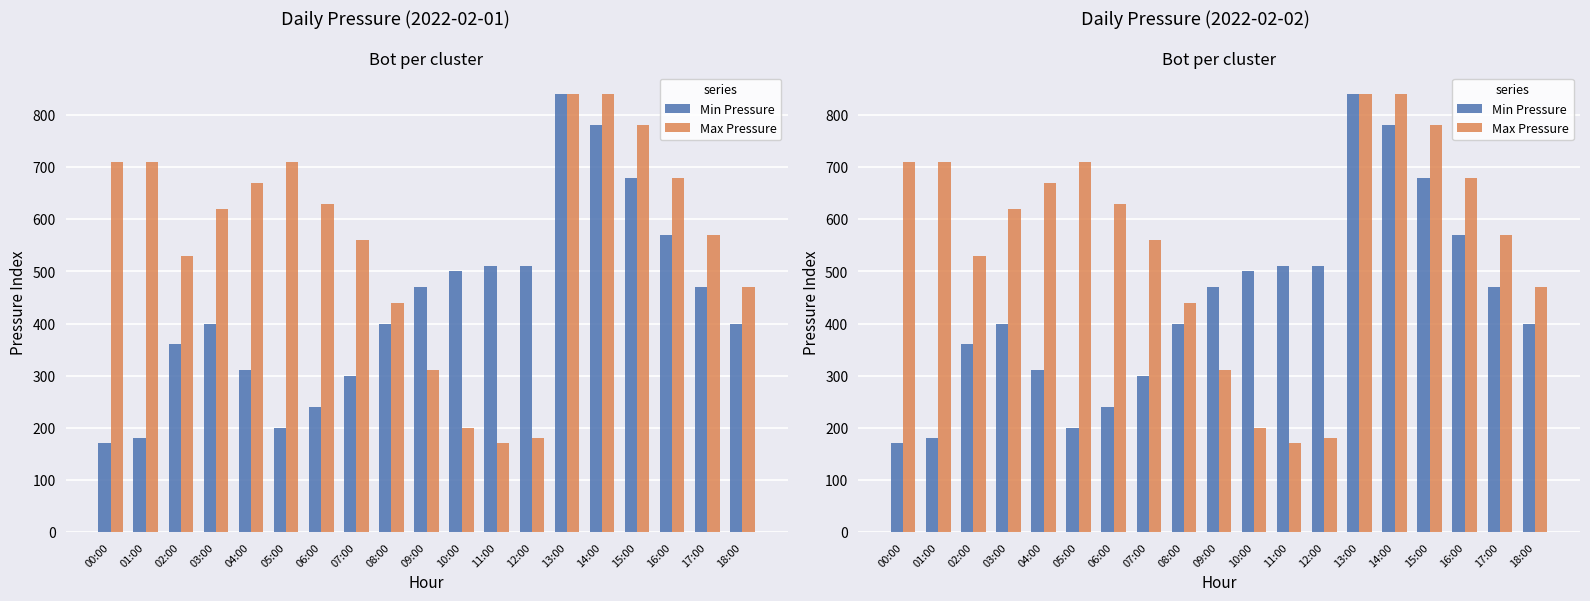

At which label does Min Pressure reach its minimum?

00:00